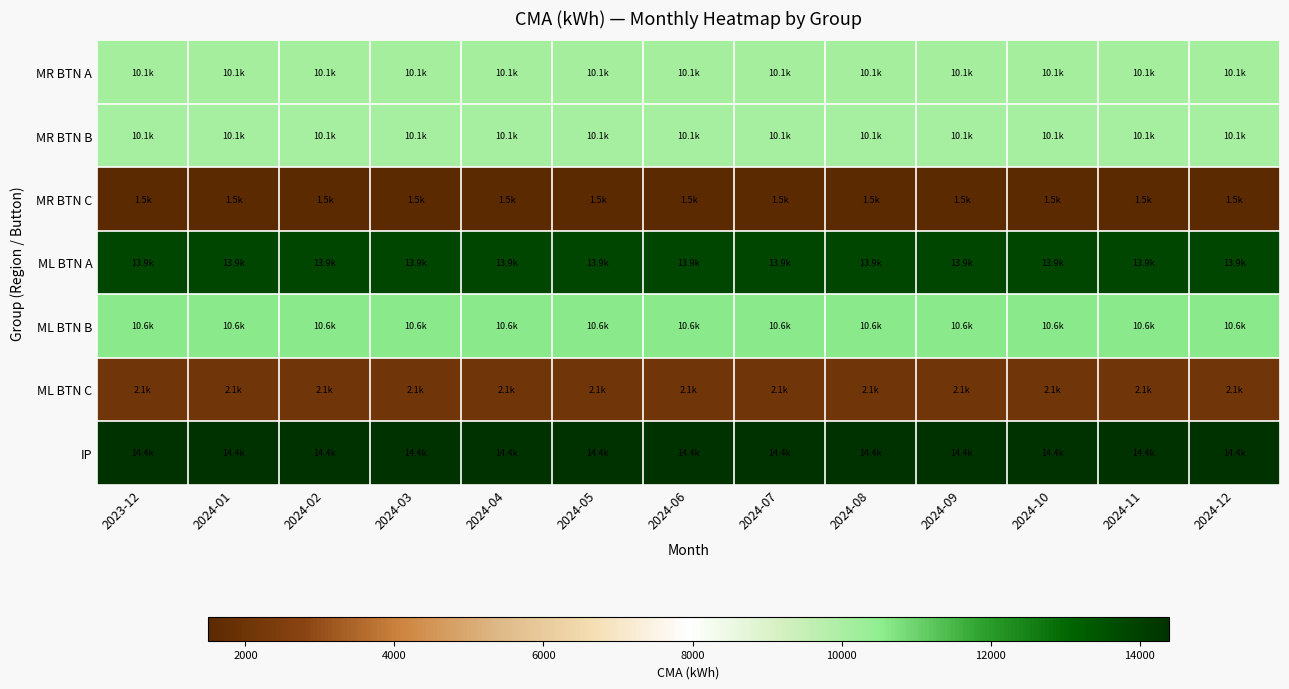

Reading left to right, list all the values displayed in this chart.

MR BTN A: 2023-12=10141.2	2024-01=10141.2	2024-02=10141.2	2024-03=10141.2	2024-04=10141.2	2024-05=10141.2	2024-06=10141.2	2024-07=10141.2	2024-08=10141.2	2024-09=10141.2	2024-10=10141.2	2024-11=10141.2	2024-12=10141.2
MR BTN B: 2023-12=10089.6	2024-01=10089.6	2024-02=10089.6	2024-03=10089.6	2024-04=10089.6	2024-05=10089.6	2024-06=10089.6	2024-07=10089.6	2024-08=10089.6	2024-09=10089.6	2024-10=10089.6	2024-11=10089.6	2024-12=10089.6
MR BTN C: 2023-12=1502.0	2024-01=1502.0	2024-02=1502.0	2024-03=1502.0	2024-04=1502.0	2024-05=1502.0	2024-06=1502.0	2024-07=1502.0	2024-08=1502.0	2024-09=1502.0	2024-10=1502.0	2024-11=1502.0	2024-12=1502.0
ML BTN A: 2023-12=13860.4	2024-01=13860.4	2024-02=13860.4	2024-03=13860.4	2024-04=13860.4	2024-05=13860.4	2024-06=13860.4	2024-07=13860.4	2024-08=13860.4	2024-09=13860.4	2024-10=13860.4	2024-11=13860.4	2024-12=13860.4
ML BTN B: 2023-12=10595.5	2024-01=10595.5	2024-02=10595.5	2024-03=10595.5	2024-04=10595.5	2024-05=10595.5	2024-06=10595.5	2024-07=10595.5	2024-08=10595.5	2024-09=10595.5	2024-10=10595.5	2024-11=10595.5	2024-12=10595.5
ML BTN C: 2023-12=2079.2	2024-01=2079.2	2024-02=2079.2	2024-03=2079.2	2024-04=2079.2	2024-05=2079.2	2024-06=2079.2	2024-07=2079.2	2024-08=2079.2	2024-09=2079.2	2024-10=2079.2	2024-11=2079.2	2024-12=2079.2
IP: 2023-12=14393.0	2024-01=14393.0	2024-02=14393.0	2024-03=14393.0	2024-04=14393.0	2024-05=14393.0	2024-06=14393.0	2024-07=14393.0	2024-08=14393.0	2024-09=14393.0	2024-10=14393.0	2024-11=14393.0	2024-12=14393.0